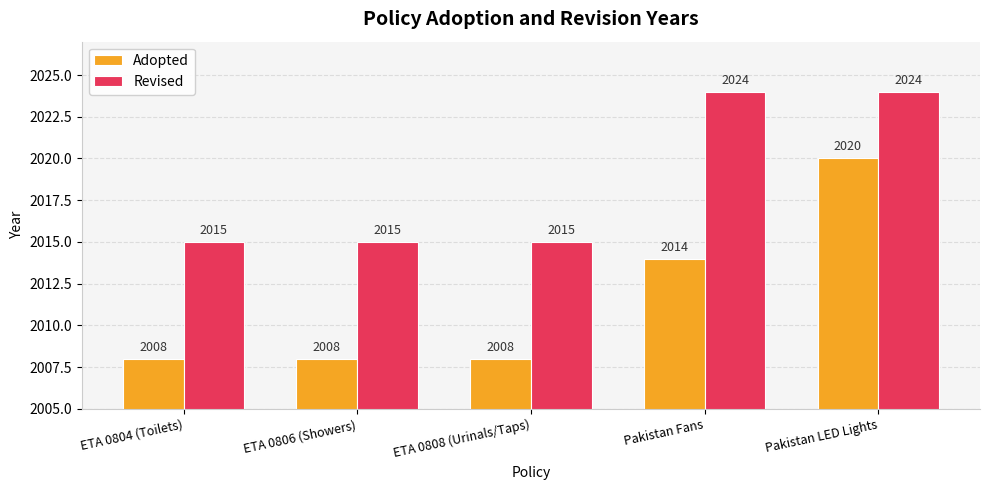

What is the sum of the Revised values at ETA 0806 (Showers) and ETA 0804 (Toilets)?

4030